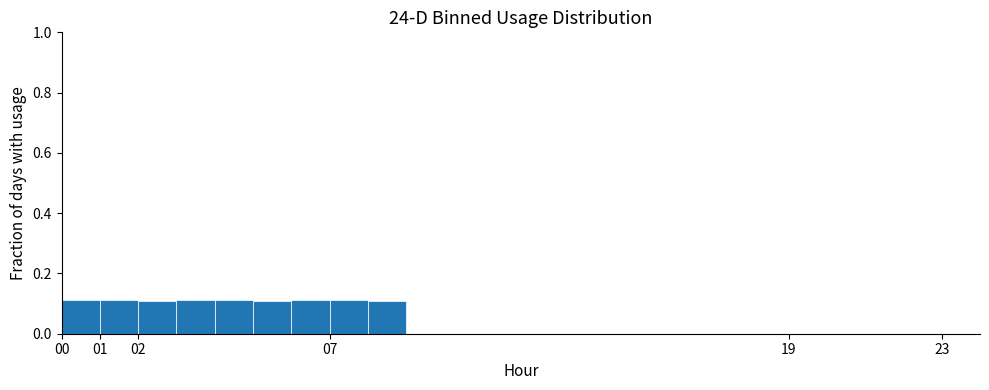

What is the height of the bar covering 8 to 9 on the x-axis? The values are not printed on the chart, so give them approximately, as read against the axis.

0.10